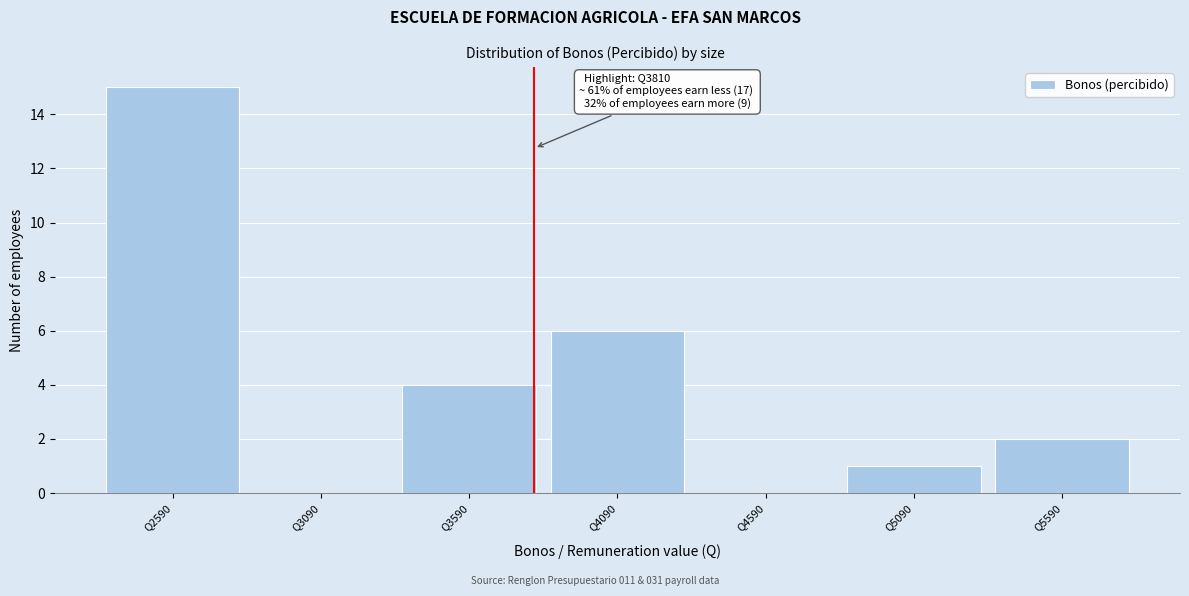

Over which range of the x-axis is the bar tallest?

2340 to 2840